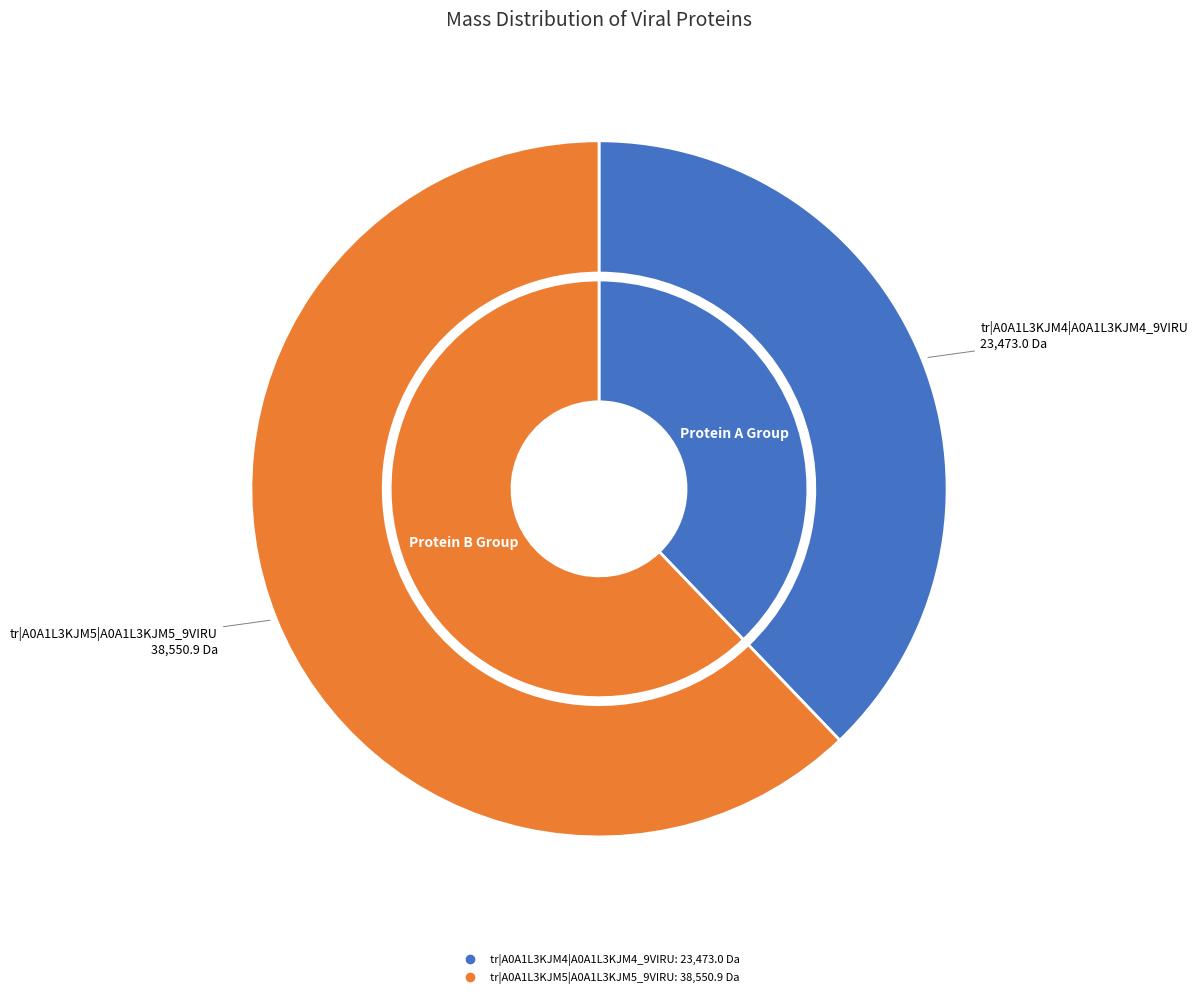

How many slices are in this pie chart?

2